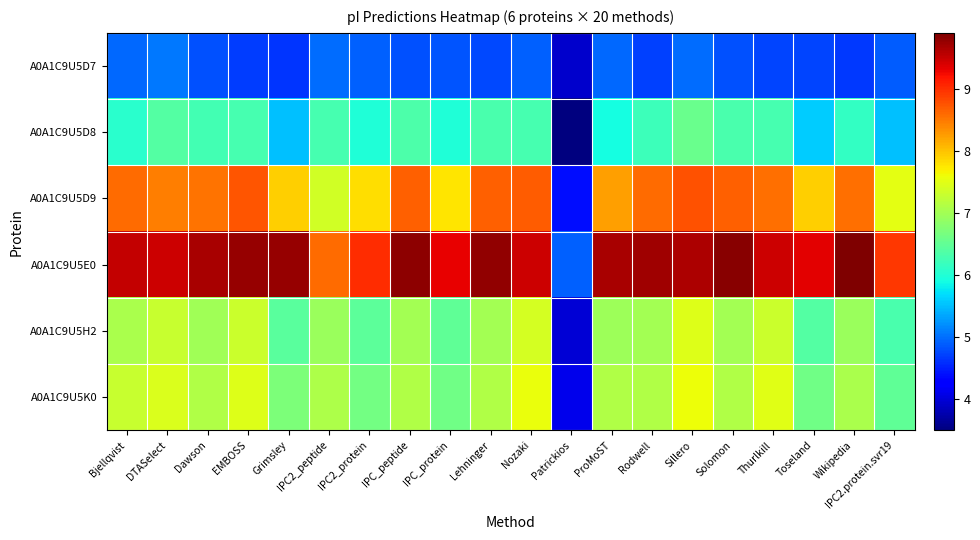

Reading left to right, extract all data points from this chart.

A0A1C9U5D7: Bjellqvist=5.0	DTASelect=5.1	Dawson=4.8	EMBOSS=4.7	Grimsley=4.6	IPC2_peptide=5.0	IPC2_protein=4.9	IPC_peptide=4.8	IPC_protein=4.9	Lehninger=4.8	Nozaki=4.9	Patrickios=3.9	ProMoST=5.0	Rodwell=4.7	Sillero=5.0	Solomon=4.8	Thurlkill=4.7	Toseland=4.7	Wikipedia=4.7	IPC2.protein.svr19=4.9
A0A1C9U5D8: Bjellqvist=6.1	DTASelect=6.4	Dawson=6.3	EMBOSS=6.3	Grimsley=5.5	IPC2_peptide=6.3	IPC2_protein=6.0	IPC_peptide=6.3	IPC_protein=6.0	Lehninger=6.3	Nozaki=6.3	Patrickios=3.5	ProMoST=5.9	Rodwell=6.2	Sillero=6.6	Solomon=6.3	Thurlkill=6.3	Toseland=5.6	Wikipedia=6.1	IPC2.protein.svr19=5.5
A0A1C9U5D9: Bjellqvist=8.6	DTASelect=8.5	Dawson=8.5	EMBOSS=8.7	Grimsley=7.9	IPC2_peptide=7.4	IPC2_protein=7.8	IPC_peptide=8.7	IPC_protein=7.8	Lehninger=8.7	Nozaki=8.7	Patrickios=4.4	ProMoST=8.2	Rodwell=8.6	Sillero=8.8	Solomon=8.7	Thurlkill=8.6	Toseland=7.9	Wikipedia=8.6	IPC2.protein.svr19=7.5
A0A1C9U5E0: Bjellqvist=9.5	DTASelect=9.5	Dawson=9.7	EMBOSS=9.8	Grimsley=9.8	IPC2_peptide=8.6	IPC2_protein=9.0	IPC_peptide=9.8	IPC_protein=9.3	Lehninger=9.8	Nozaki=9.5	Patrickios=4.9	ProMoST=9.6	Rodwell=9.7	Sillero=9.6	Solomon=9.8	Thurlkill=9.5	Toseland=9.3	Wikipedia=9.9	IPC2.protein.svr19=8.9
A0A1C9U5H2: Bjellqvist=7.1	DTASelect=7.3	Dawson=7.0	EMBOSS=7.3	Grimsley=6.4	IPC2_peptide=6.9	IPC2_protein=6.5	IPC_peptide=7.0	IPC_protein=6.5	Lehninger=7.0	Nozaki=7.4	Patrickios=4.0	ProMoST=7.0	Rodwell=7.0	Sillero=7.5	Solomon=7.0	Thurlkill=7.3	Toseland=6.4	Wikipedia=6.9	IPC2.protein.svr19=6.3
A0A1C9U5K0: Bjellqvist=7.3	DTASelect=7.4	Dawson=7.1	EMBOSS=7.5	Grimsley=6.7	IPC2_peptide=7.1	IPC2_protein=6.6	IPC_peptide=7.1	IPC_protein=6.6	Lehninger=7.1	Nozaki=7.6	Patrickios=4.1	ProMoST=7.1	Rodwell=7.1	Sillero=7.6	Solomon=7.1	Thurlkill=7.5	Toseland=6.6	Wikipedia=7.1	IPC2.protein.svr19=6.5